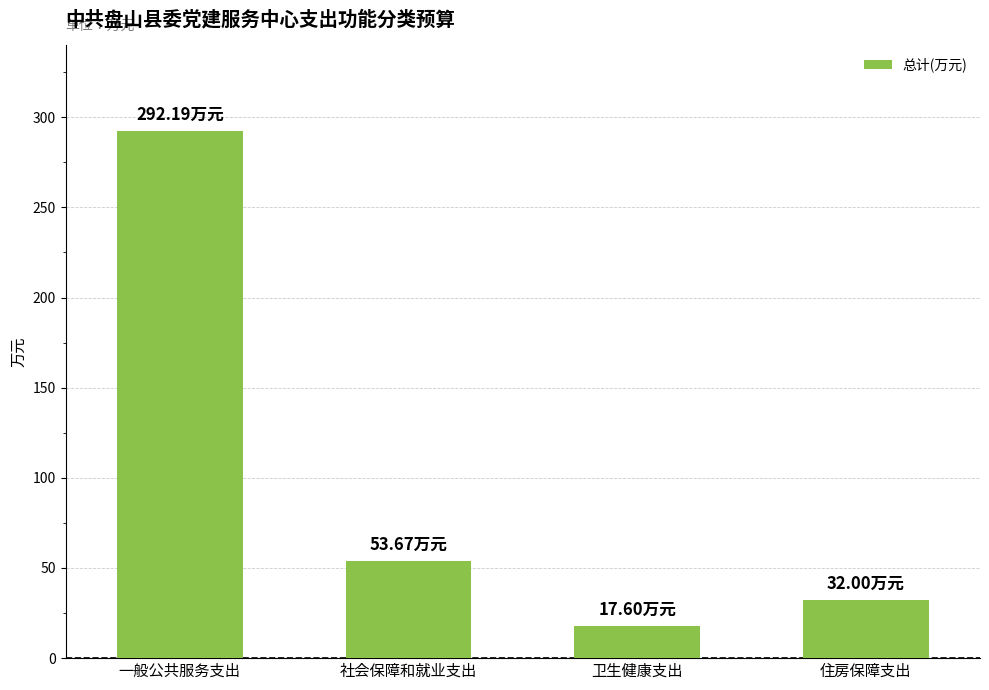

Which has a higher value, 卫生健康支出 or 社会保障和就业支出?

社会保障和就业支出